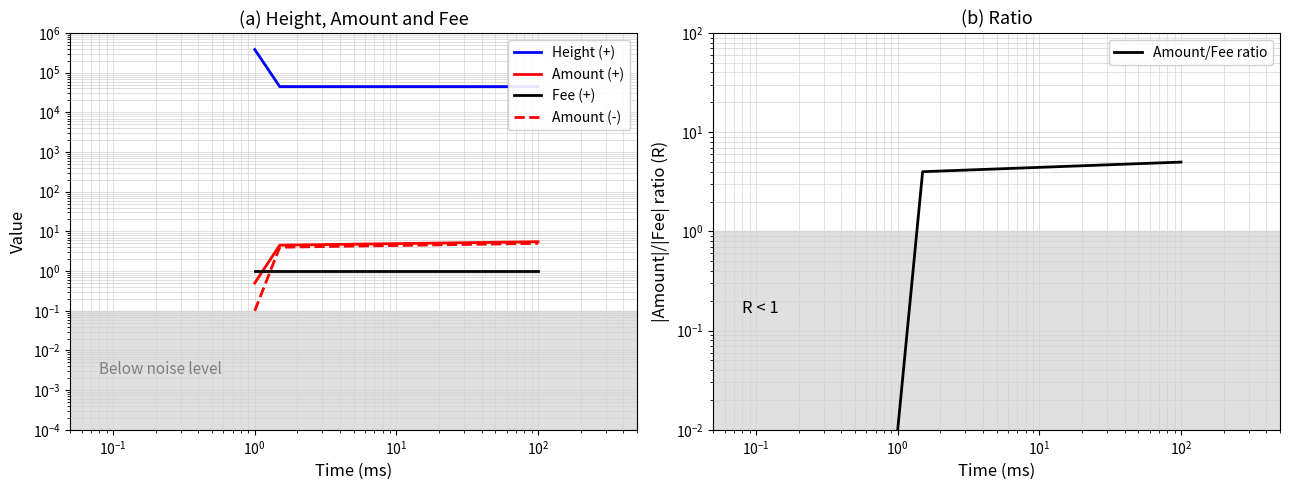

What are all the series names shown in the legend?

Height (+), Amount (+), Fee (+), Amount (-), Amount/Fee ratio